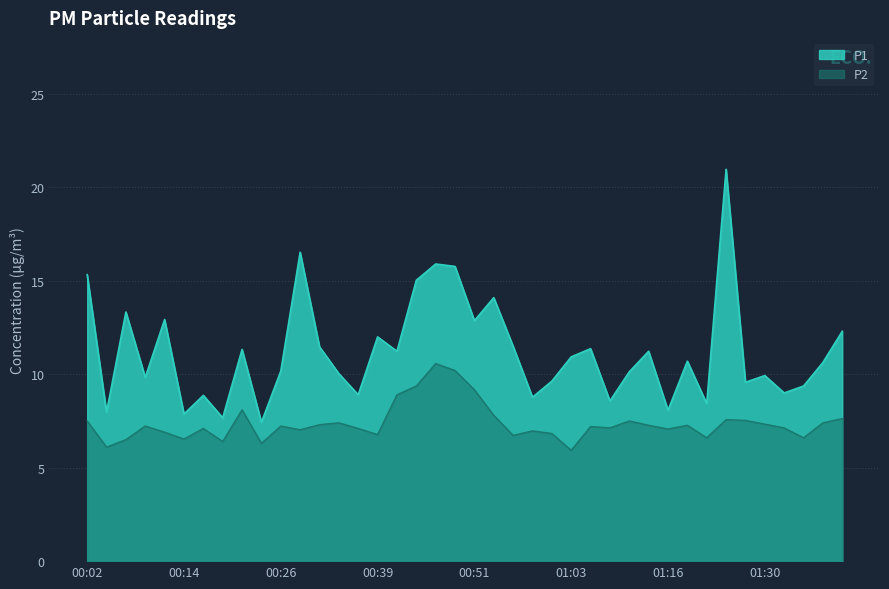

What is the value of the P2 point at the 31st from the left?

7.1